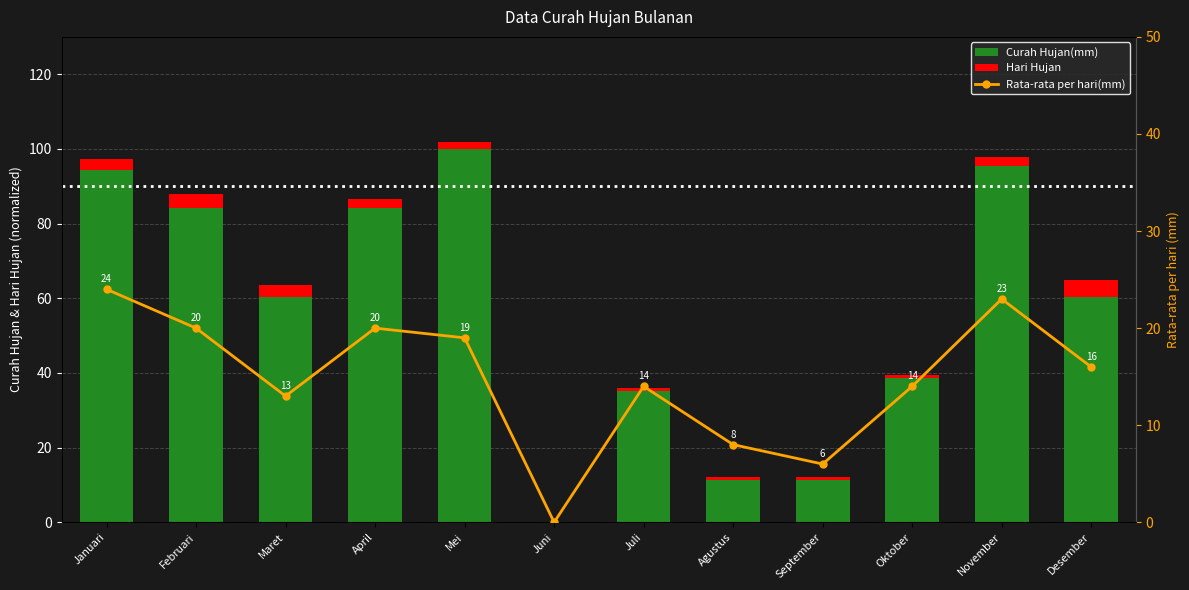

Which series has the largest range (max minus min)?

Curah Hujan(mm)